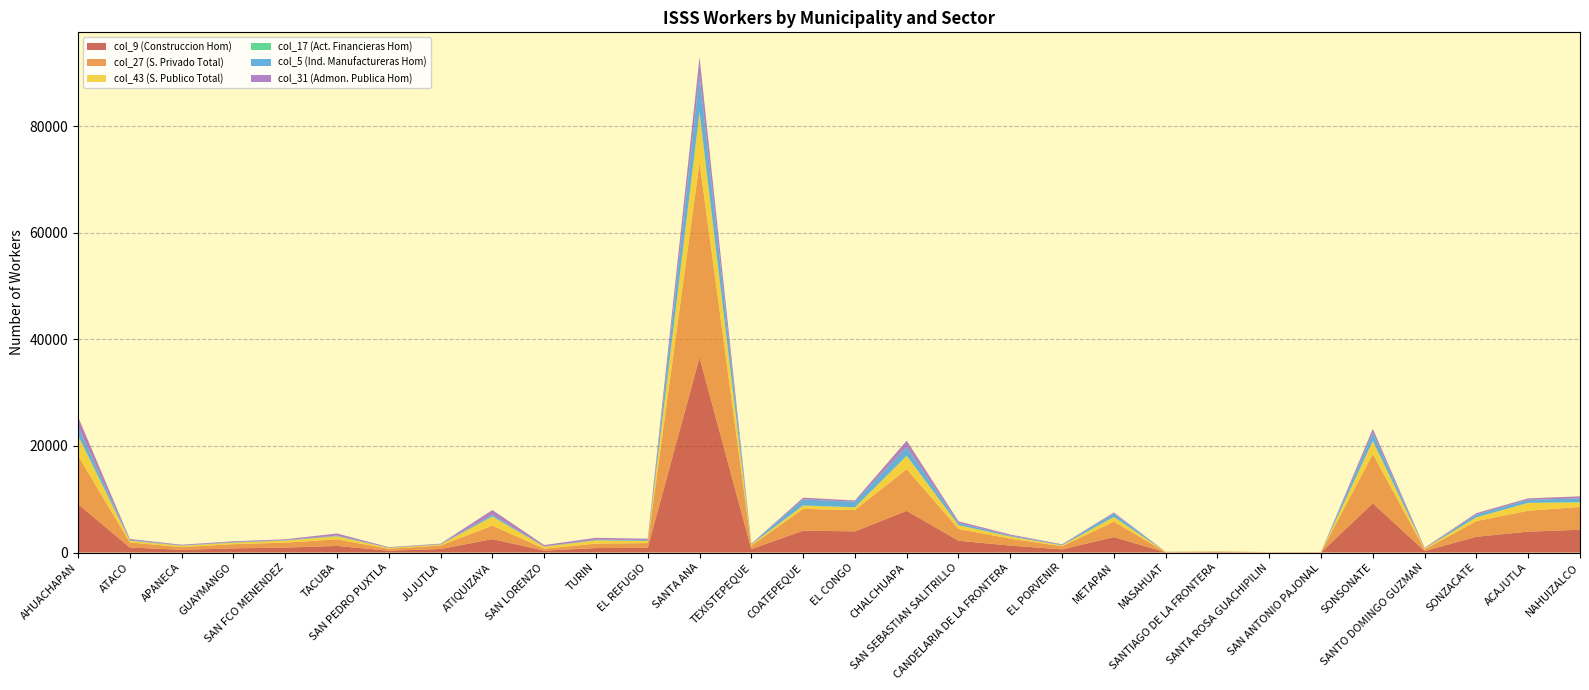

Reading left to right, what are all the values shown in this chart?

col_9 (Construccion Hom): 9090	952	507	784	927	1237	352	660	2521	363	838	887	36587	643	4099	3979	7823	2217	1303	588	2899	37	77	24	25	9242	281	2954	3918	4279
col_27 (S. Privado Total): 9090	952	507	784	927	1237	352	660	2521	363	838	887	36587	643	4099	3979	7823	2217	1303	588	2899	37	77	24	25	9242	281	2954	3918	4279
col_43 (S. Publico Total): 3734	313	257	282	397	577	171	174	1703	376	607	407	9275	213	597	510	2476	697	400	171	863	57	48	32	43	2426	190	699	1472	820
col_17 (Act. Financieras Hom): 92	14	10	7	2	17	4	10	18	2	8	4	217	2	45	31	41	19	6	1	19	0	0	0	0	28	5	15	23	90
col_5 (Ind. Manufactureras Hom): 1561	142	50	107	79	121	40	65	350	58	114	180	6883	90	1121	1041	1625	405	165	116	662	6	8	4	4	1536	40	525	571	686
col_31 (Admon. Publica Hom): 1907	177	138	154	154	388	97	97	863	245	351	229	3390	67	331	235	1206	308	205	90	181	19	16	6	9	737	104	249	268	385